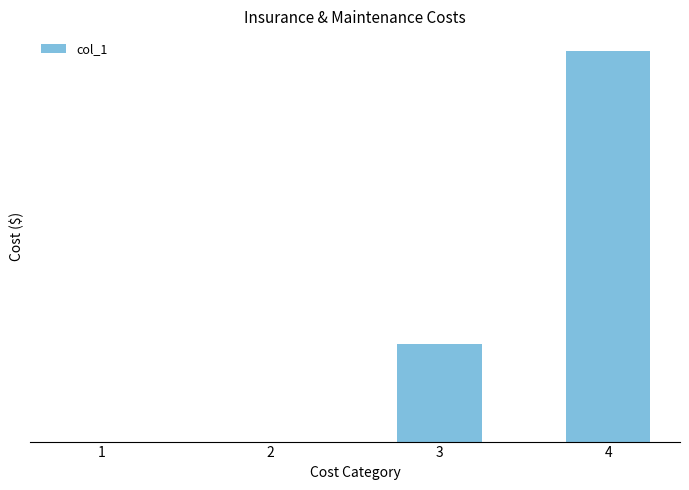

What is the change in value from 2 to 4?

+199998.0